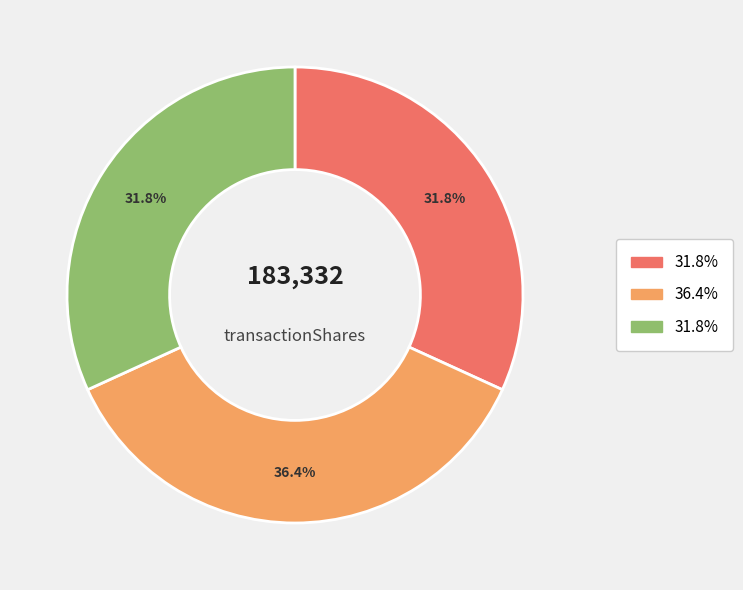

Does any single category account for the majority?

No